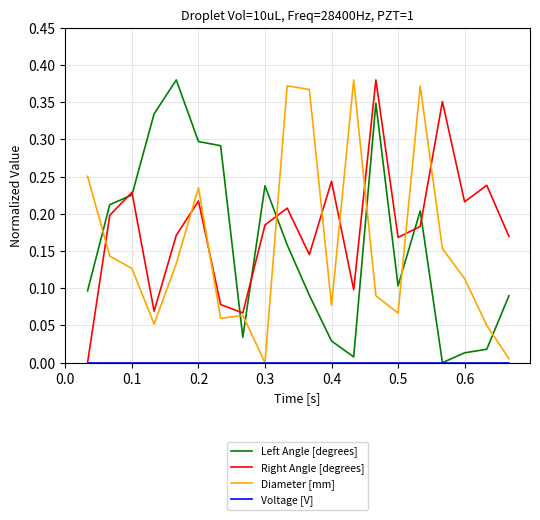

Which series has the largest total across all categories?

Right Angle [degrees]